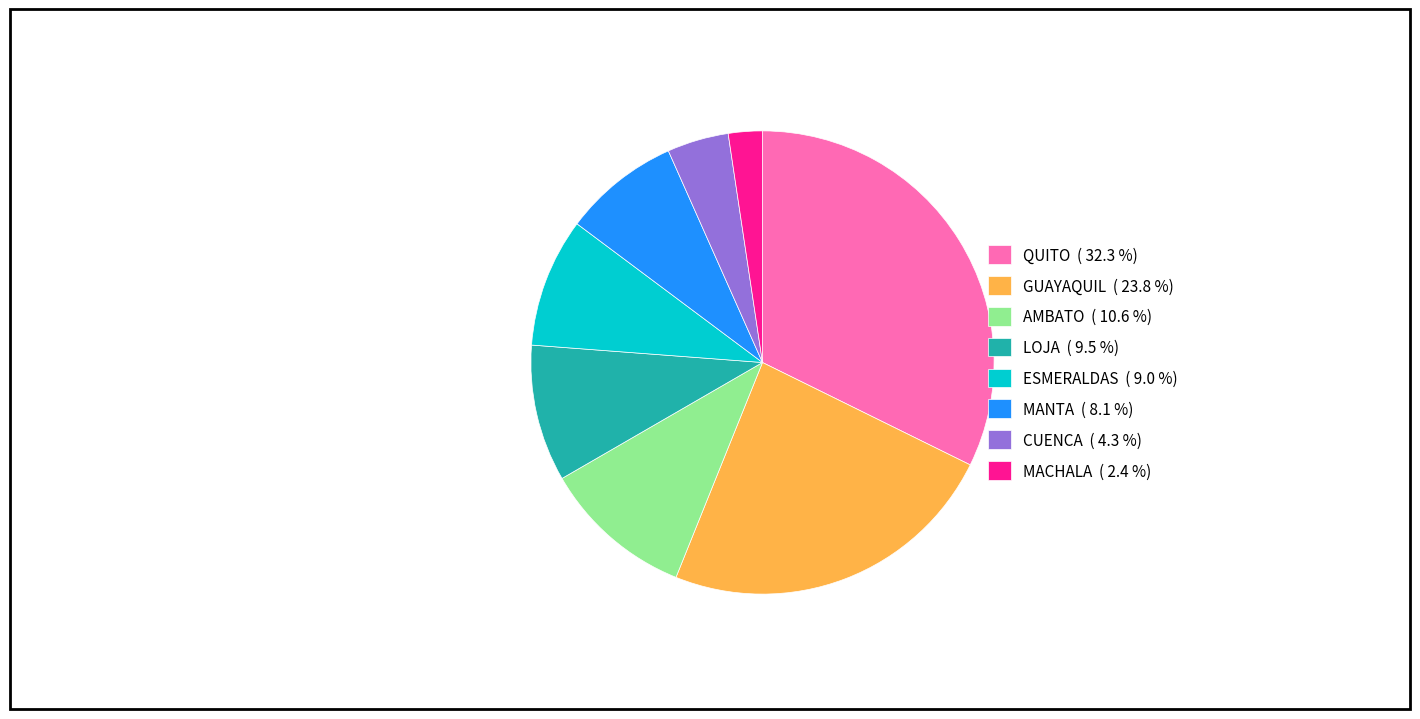

How many segments does this pie chart have?

8